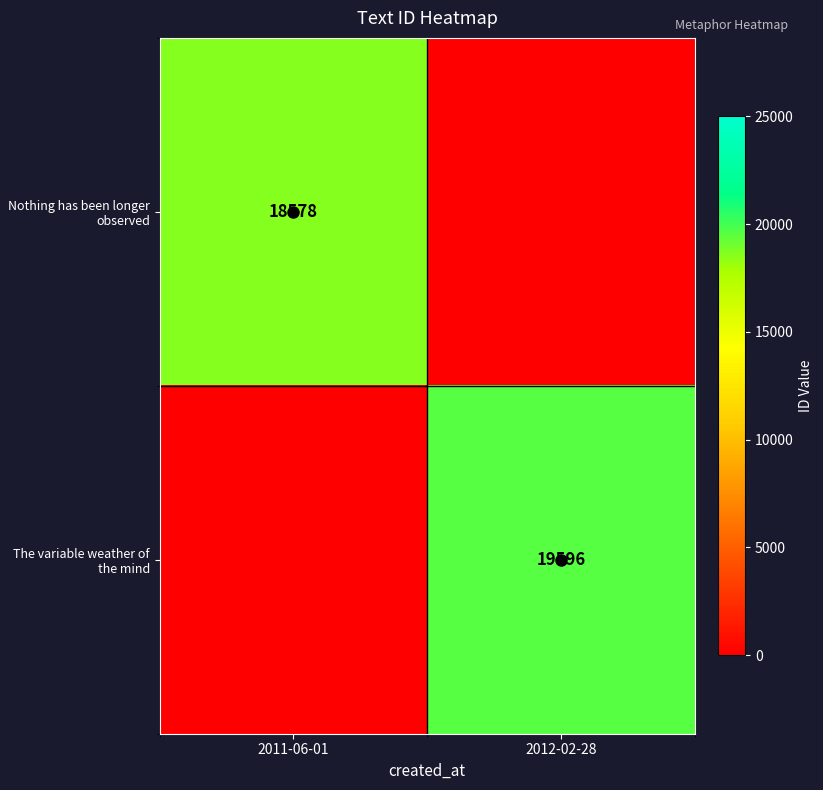

The value of The variable weather of the mind at 2012-02-28 is 6839. True or false?

False